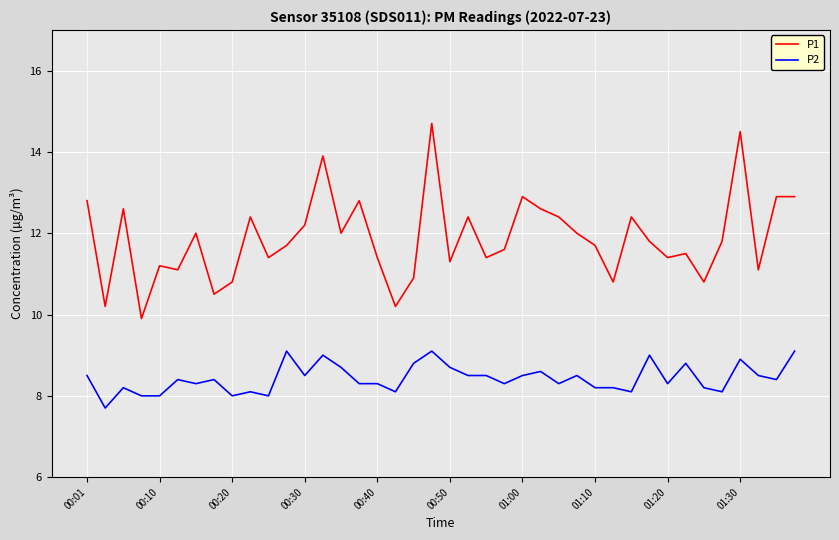

What is the difference between the maximum and minimum values in the P1 series?

4.8